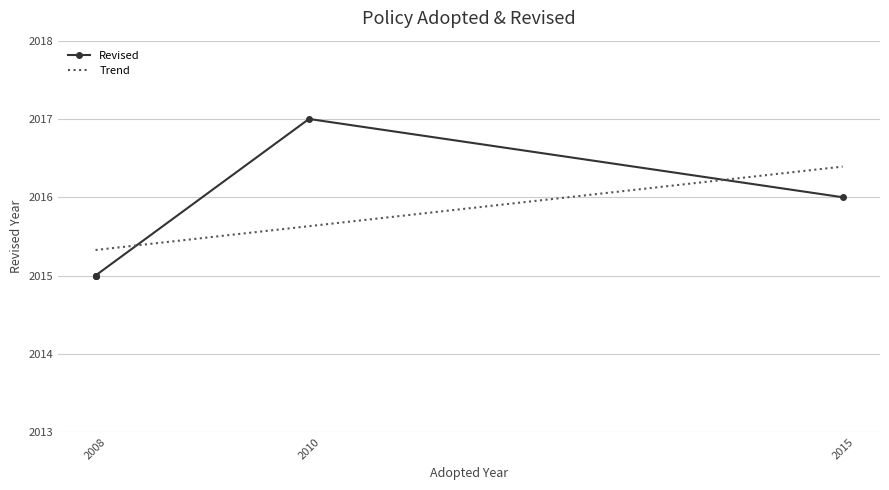

Rank the categories by value from highest to lowest.

2010, 2015, 2008, 2008, 2008